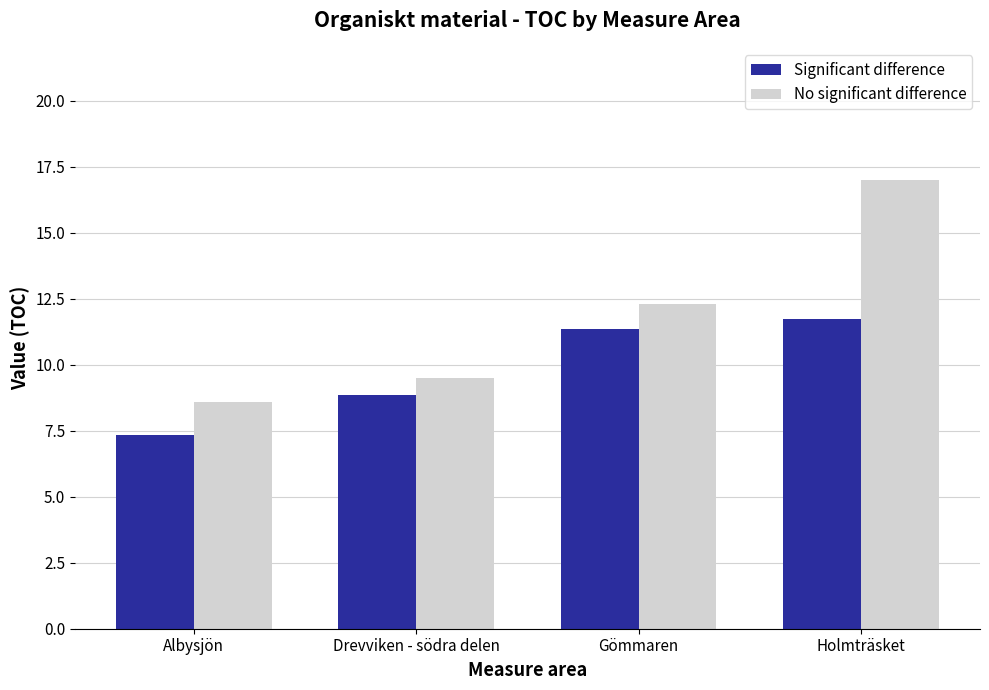

The value of Significant difference at Drevviken - södra delen is 8.8. True or false?

True